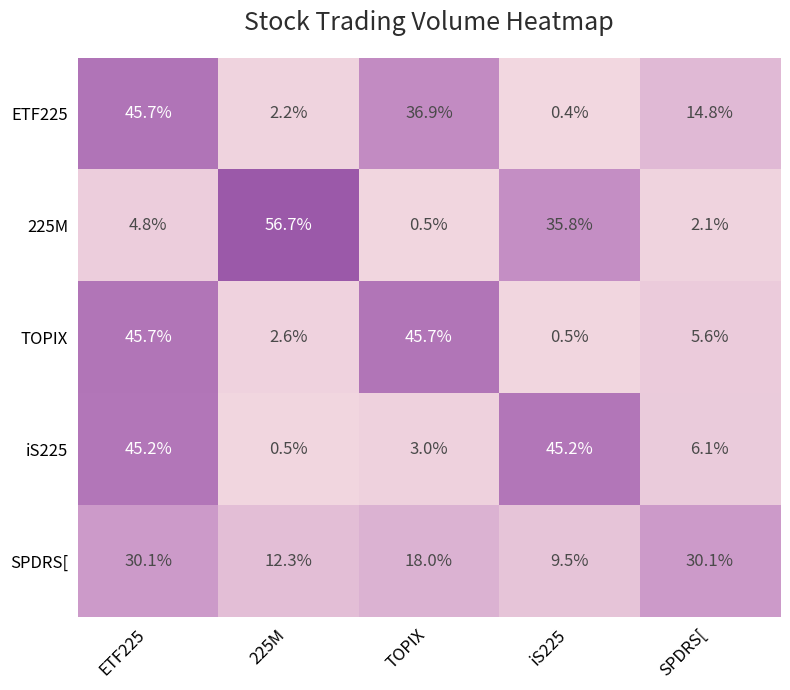

Which series has the largest range (max minus min)?

225M